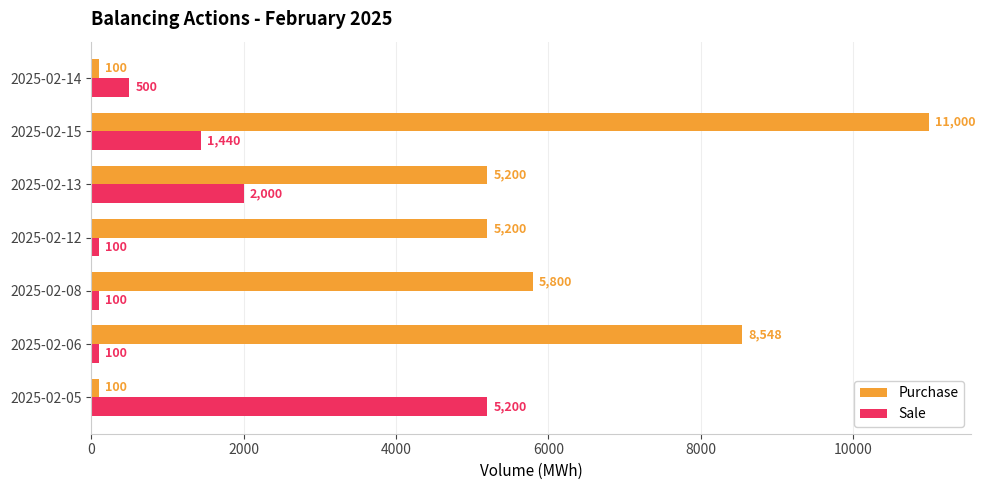

What is the difference between the second highest and minimum values in the Sale series?

1900